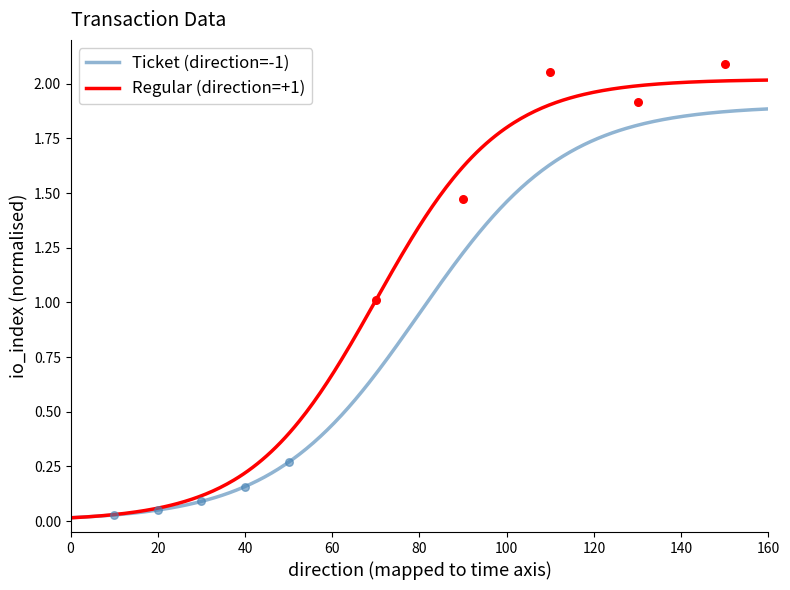

What are all the series names shown in the legend?

Ticket (direction=-1), Regular (direction=+1)